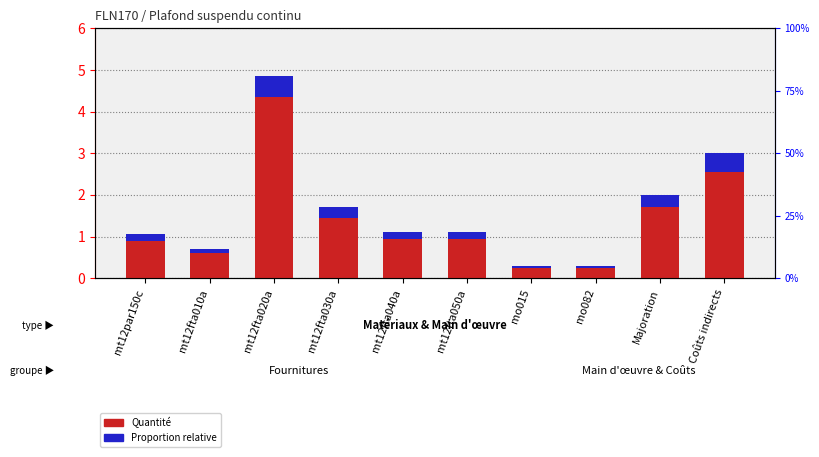

The value of Quantité at mt12fta050a is 0.3. True or false?

False